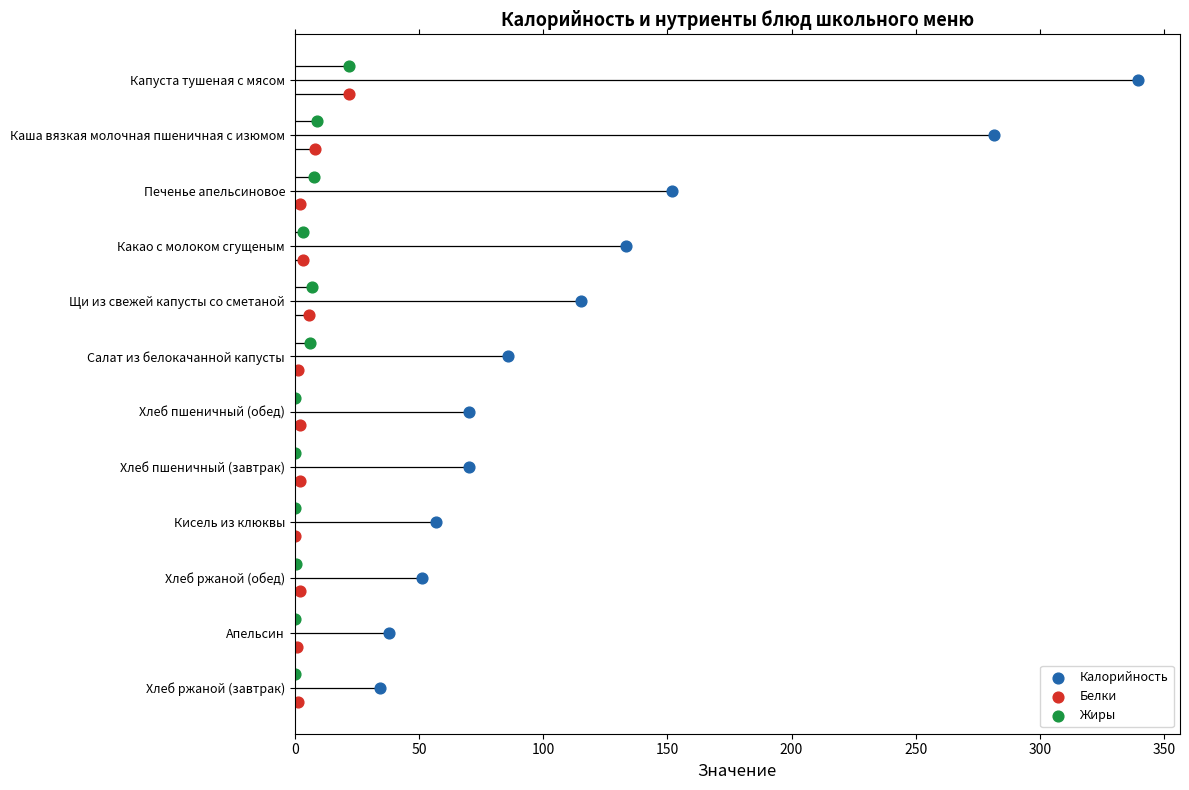

What are all the series names shown in the legend?

Калорийность, Белки, Жиры